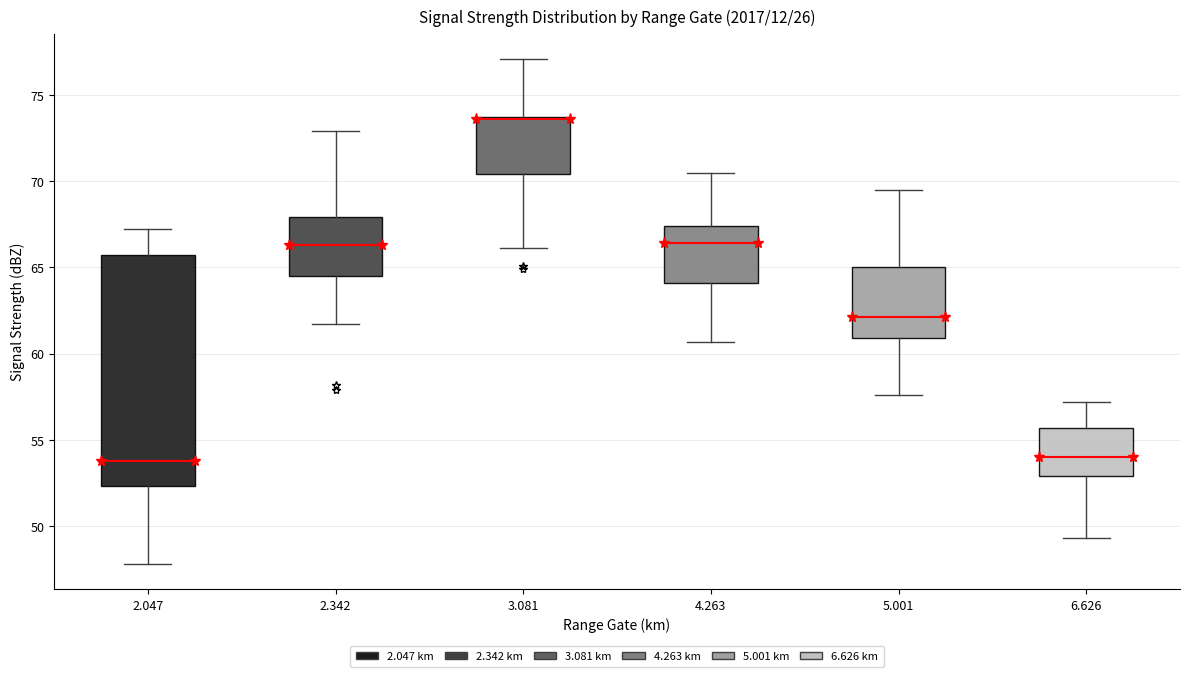

Where does the upper whisker of the box at x = 4.263 end on the y-axis? The values are not printed on the chart, so give them approximately, as read against the axis.

70.5